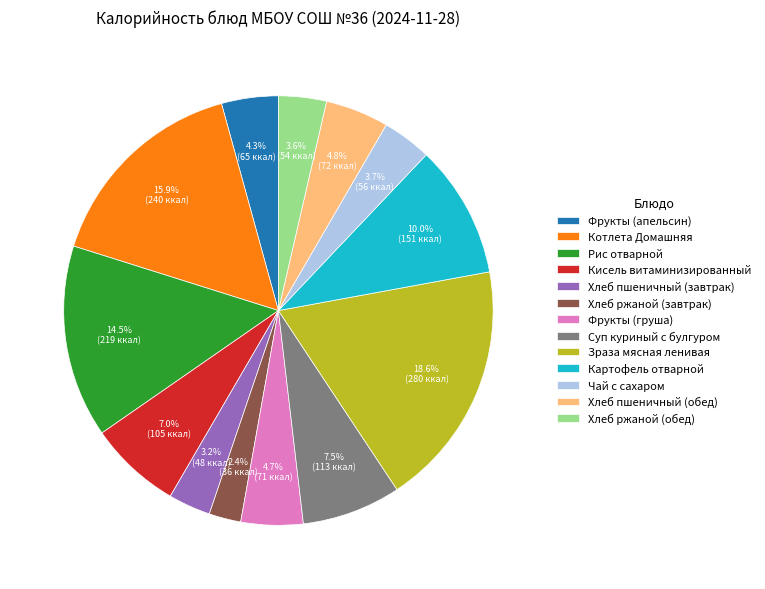

How many segments does this pie chart have?

13